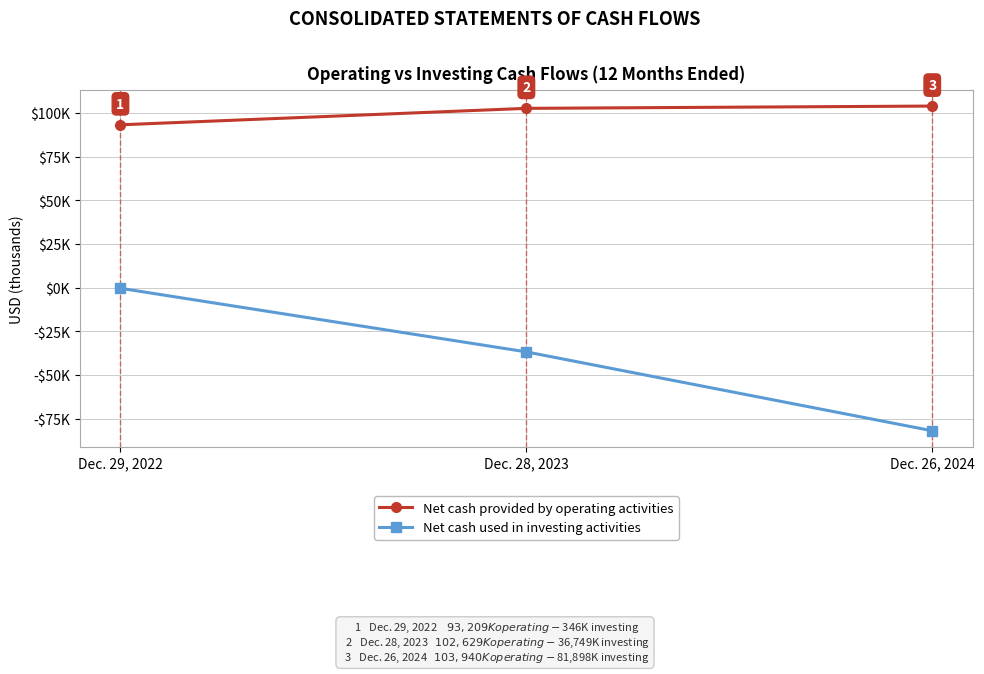

At which label is Net cash used in investing activities closest to -41122?

Dec. 28, 2023